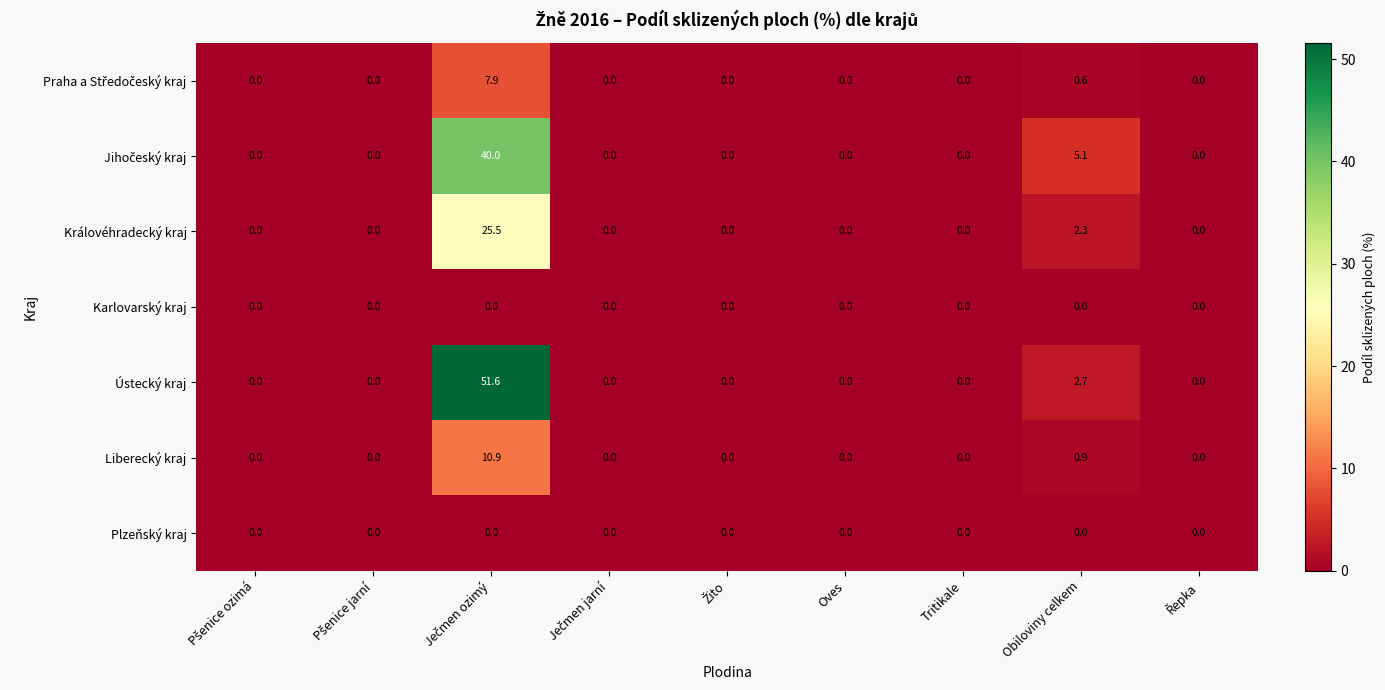

What is the maximum value for Liberecký kraj?

10.9